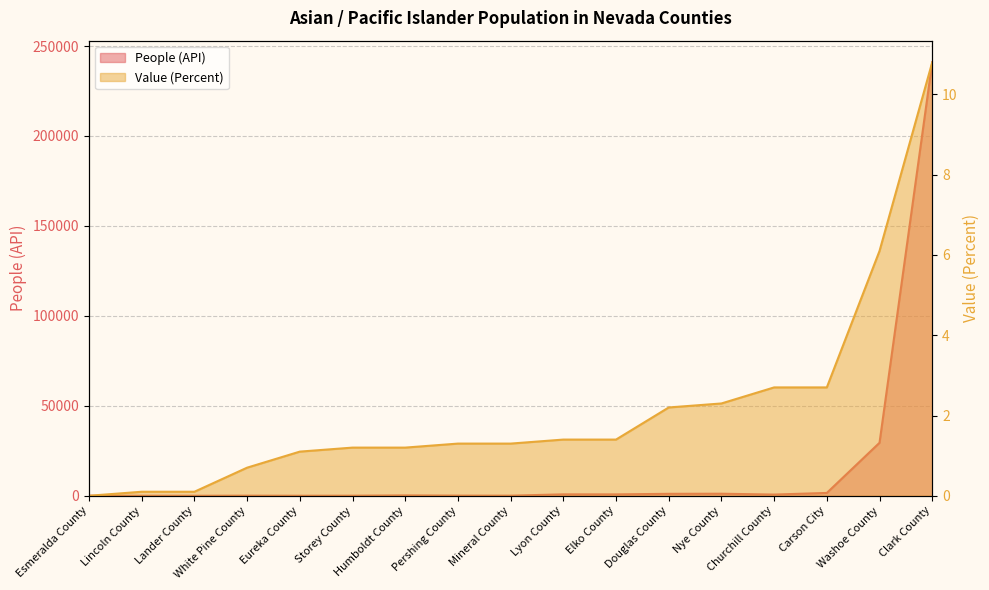

How many data points in Value (Percent) are above 1?

13